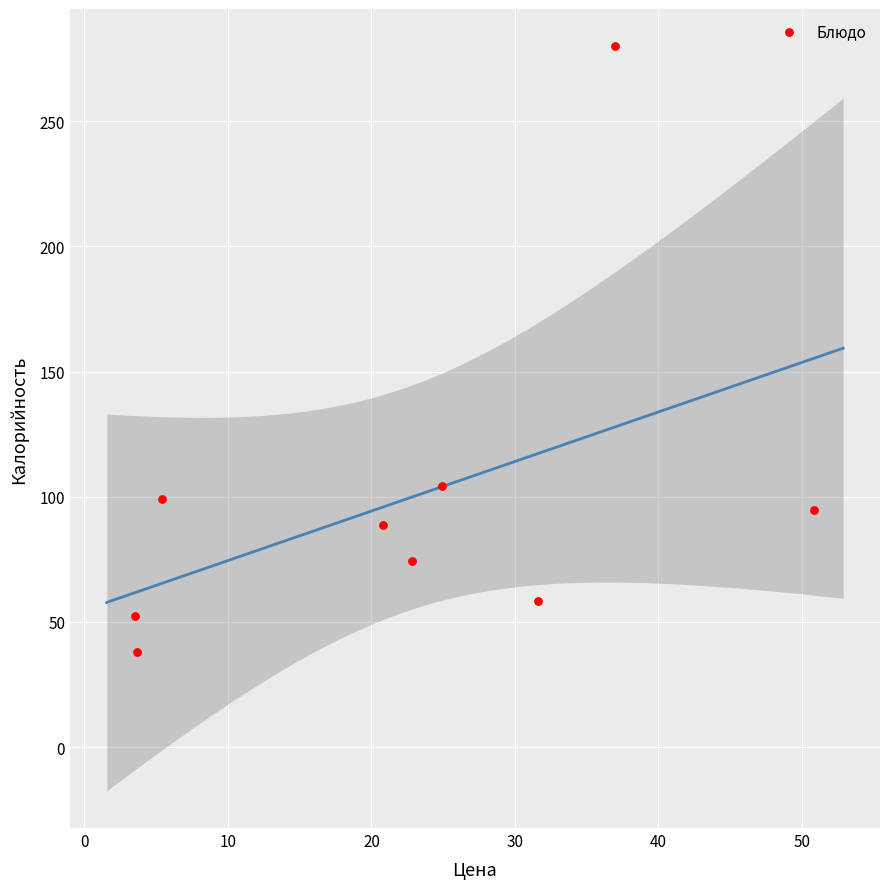

What is the average X value?

22.3